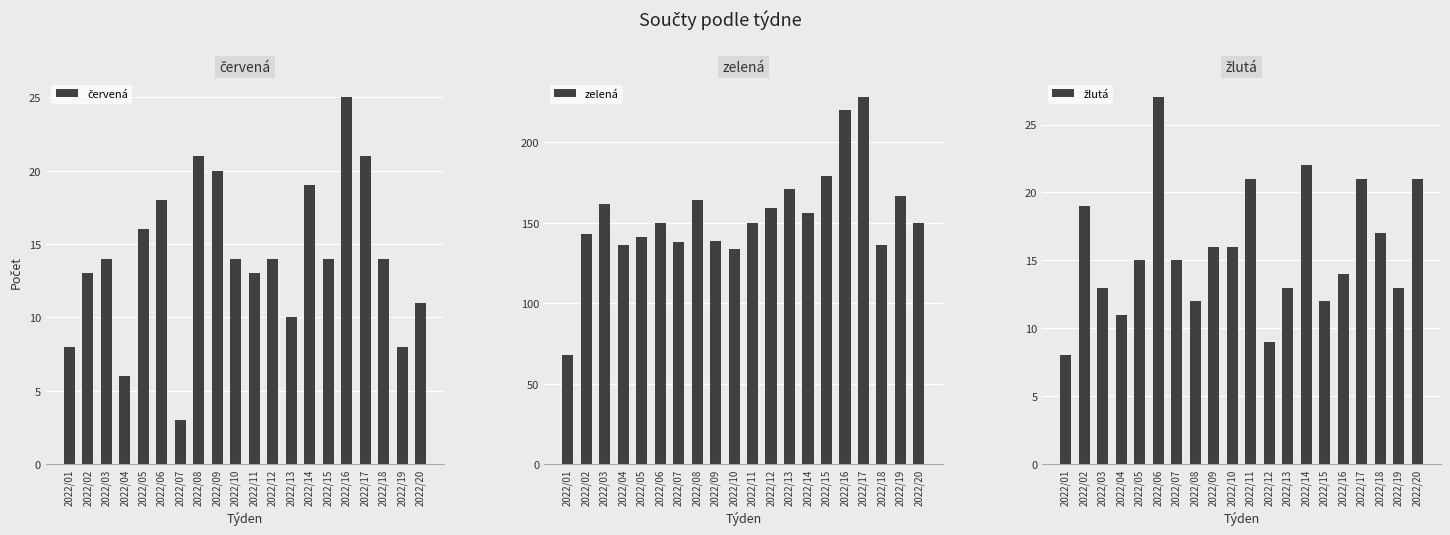

Is the value of žlutá at 2022/01 greater than the value of červená at 2022/03?

No